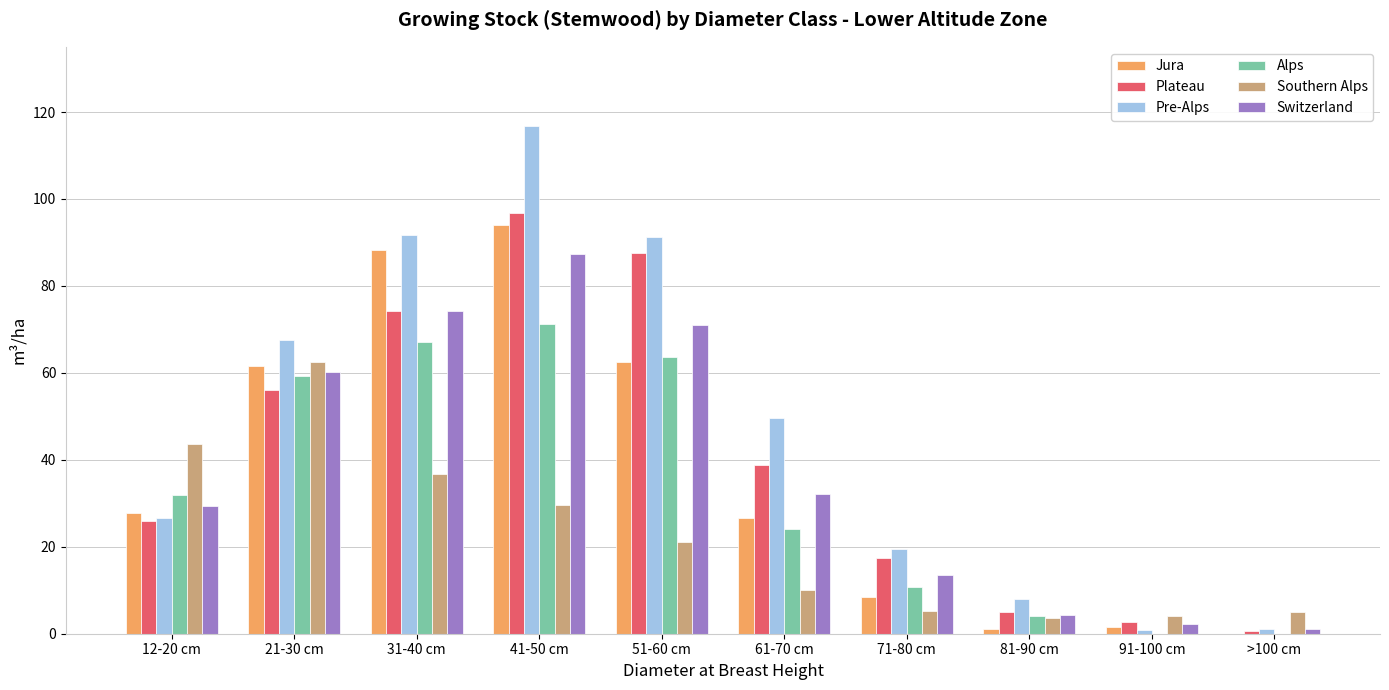

What is the difference between the Plateau values at 41-50 cm and 71-80 cm?

79.2